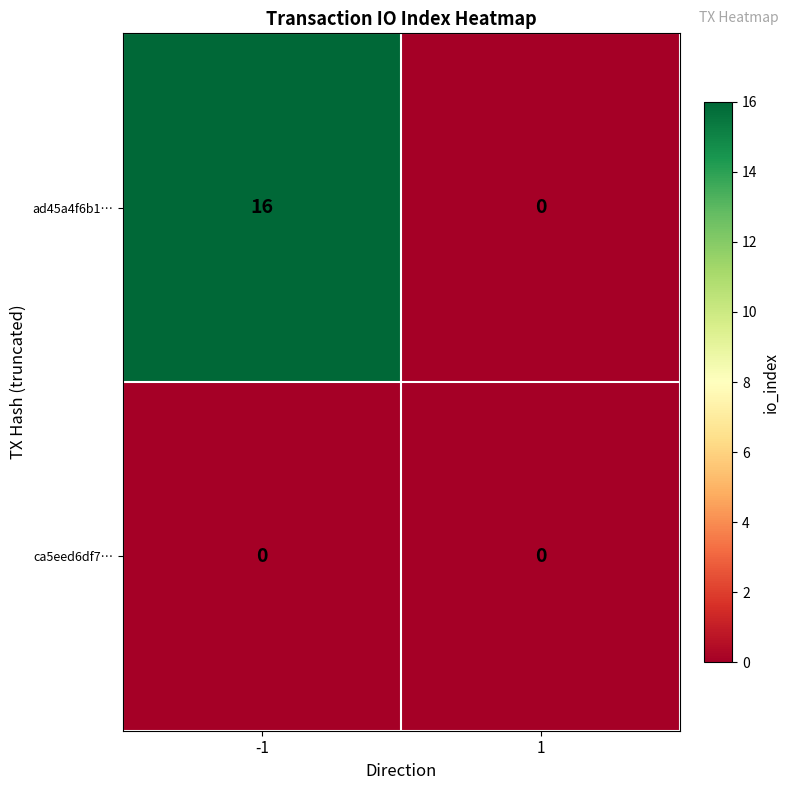

What is the greatest value displayed?

16